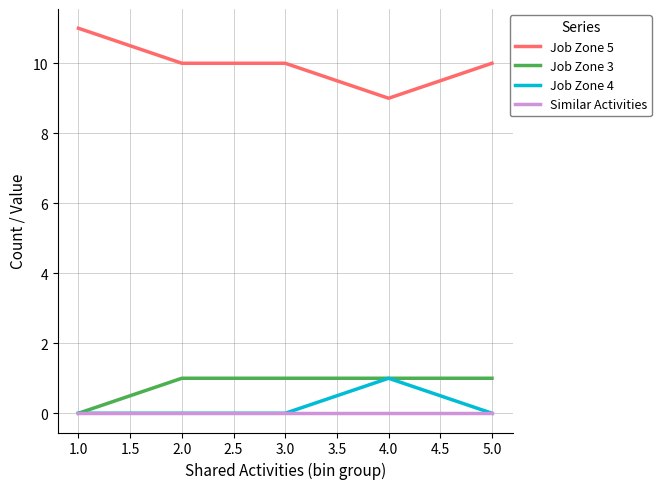

What is the maximum value shown in the chart?

11